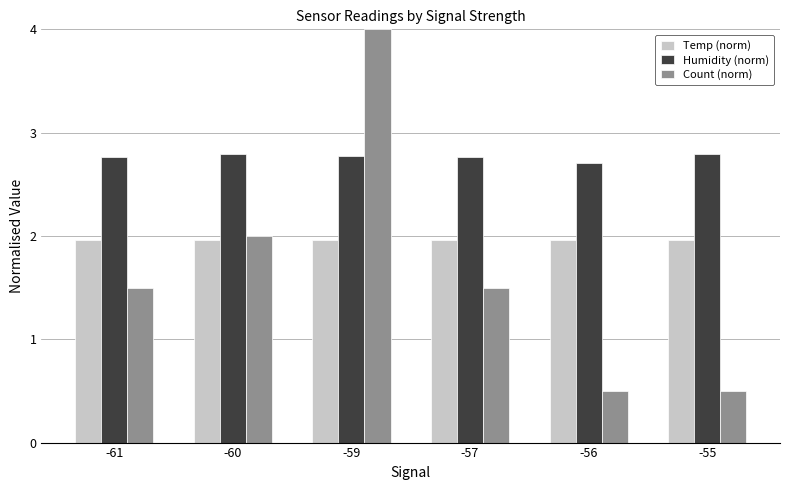

Reading left to right, transcribe all the data shown in this chart.

Temp (norm): -61=2.0	-60=2.0	-59=2.0	-57=2.0	-56=2.0	-55=2.0
Humidity (norm): -61=2.8	-60=2.8	-59=2.8	-57=2.8	-56=2.7	-55=2.8
Count (norm): -61=1.5	-60=2.0	-59=4.0	-57=1.5	-56=0.5	-55=0.5